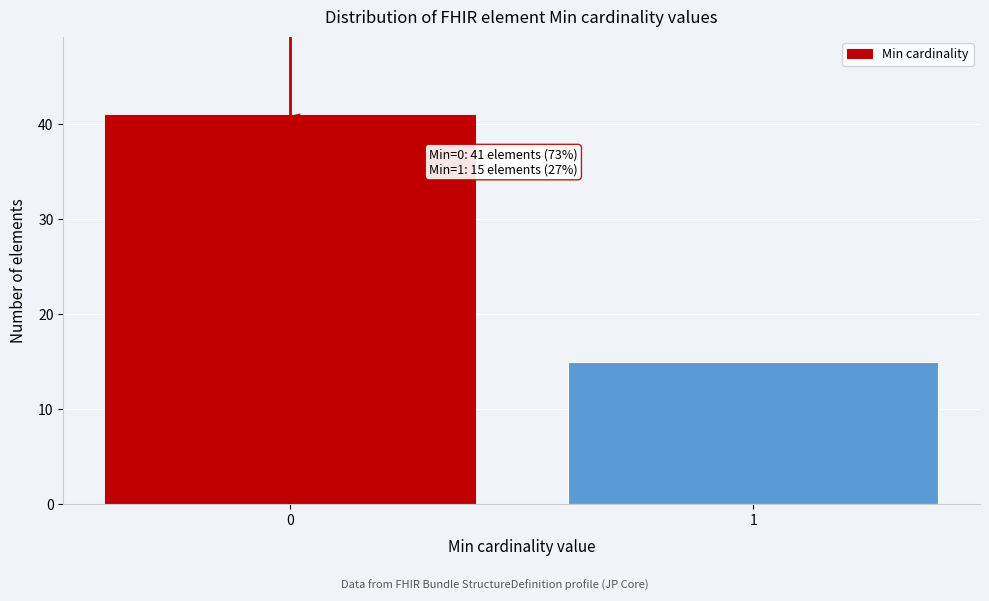

Reading left to right, what are all the values shown in this chart?

41	15